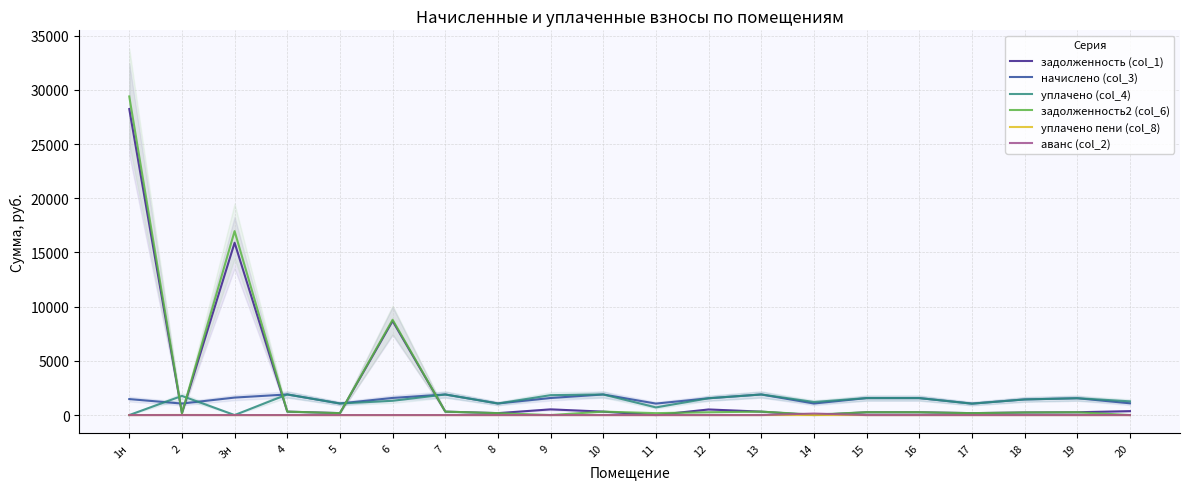

What are all the series names shown in the legend?

задолженность (col_1), начислено (col_3), уплачено (col_4), задолженность2 (col_6), уплачено пени (col_8), аванс (col_2)